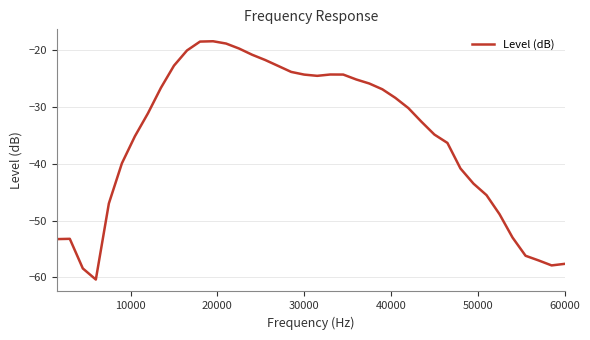

Count the number of categories in the chart.

40